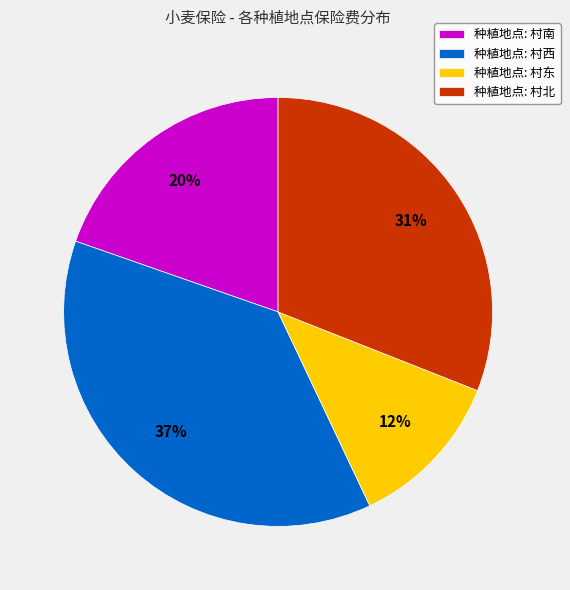

Combined, do 种植地点: 村北 and 种植地点: 村西 account for over 50%?

Yes